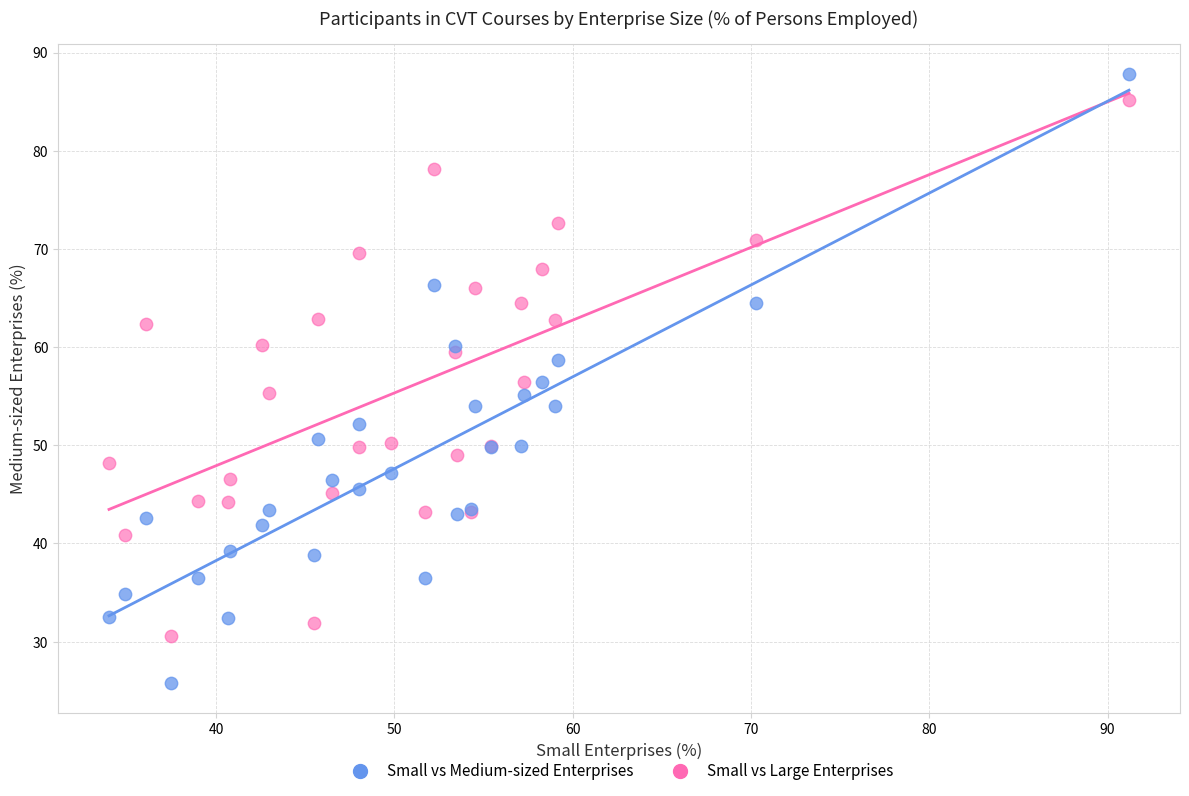

What is the X range (max minus min) for the scatter plot?

57.2